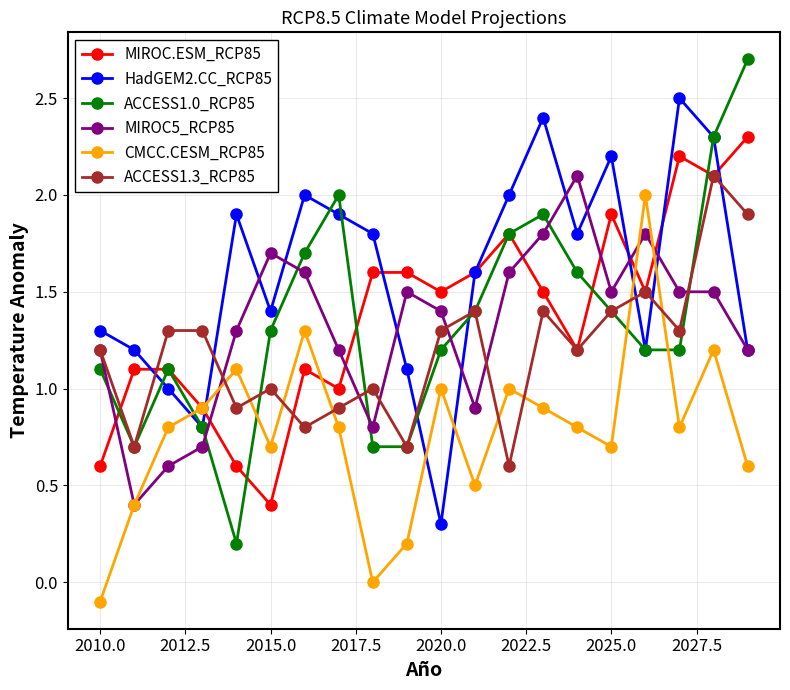

Which series has the largest range (max minus min)?

ACCESS1.0_RCP85